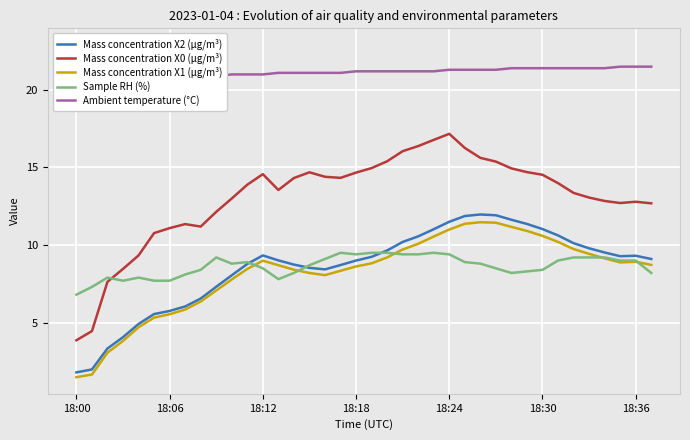

Where is the first local maximum for Mass concentration X0 (μg/m³)?

7